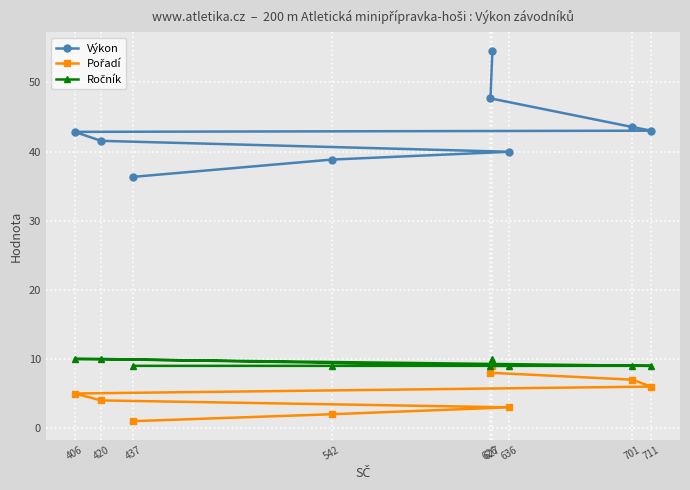

What is the approximate value of Výkon at 542?

38.8